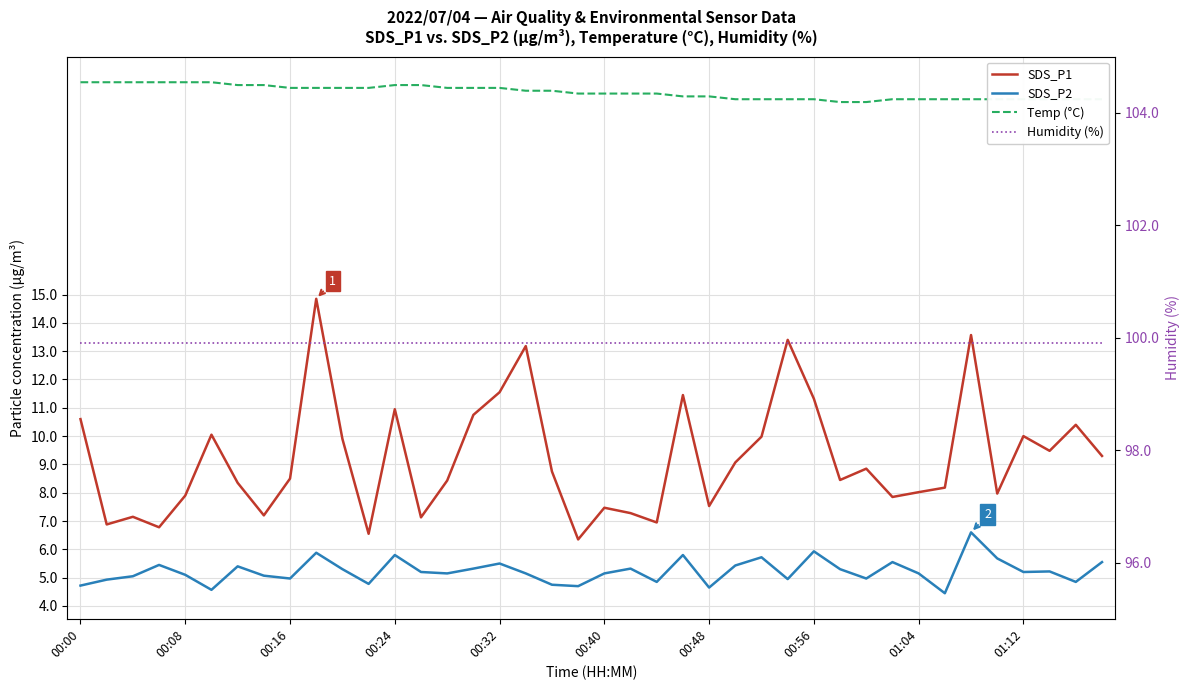

At how many categories does at least one series exceed 27?

40